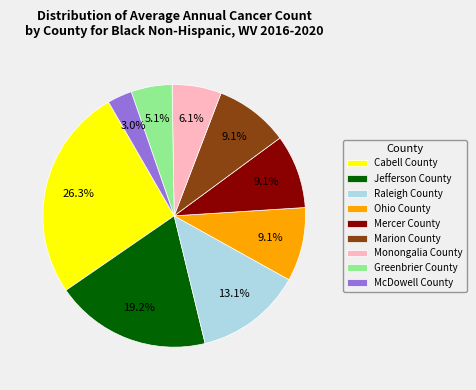

To the nearest percent, what percentage of the pie is Marion County?

9%